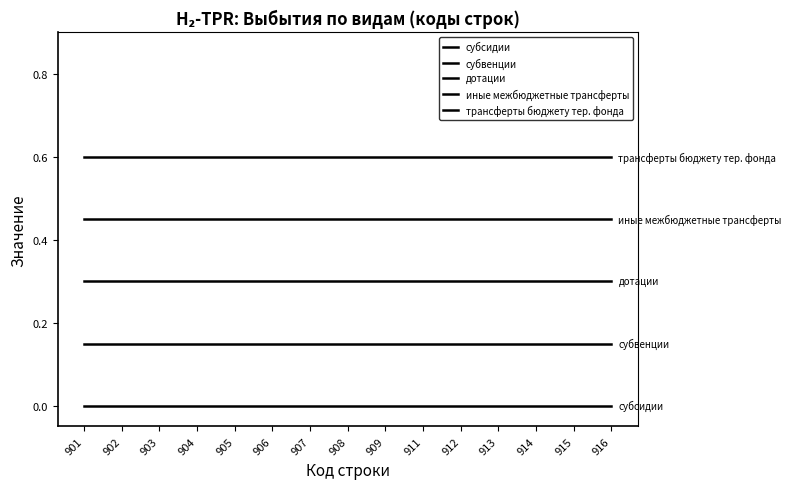

Reading left to right, list all the values displayed in this chart.

субсидии: 901=0.0	902=0.0	903=0.0	904=0.0	905=0.0	906=0.0	907=0.0	908=0.0	909=0.0	911=0.0	912=0.0	913=0.0	914=0.0	915=0.0	916=0.0
субвенции: 901=0.1	902=0.1	903=0.1	904=0.1	905=0.1	906=0.1	907=0.1	908=0.1	909=0.1	911=0.1	912=0.1	913=0.1	914=0.1	915=0.1	916=0.1
дотации: 901=0.3	902=0.3	903=0.3	904=0.3	905=0.3	906=0.3	907=0.3	908=0.3	909=0.3	911=0.3	912=0.3	913=0.3	914=0.3	915=0.3	916=0.3
иные межбюджетные трансферты: 901=0.4	902=0.4	903=0.4	904=0.4	905=0.4	906=0.4	907=0.4	908=0.4	909=0.4	911=0.4	912=0.4	913=0.4	914=0.4	915=0.4	916=0.4
трансферты бюджету тер. фонда: 901=0.6	902=0.6	903=0.6	904=0.6	905=0.6	906=0.6	907=0.6	908=0.6	909=0.6	911=0.6	912=0.6	913=0.6	914=0.6	915=0.6	916=0.6